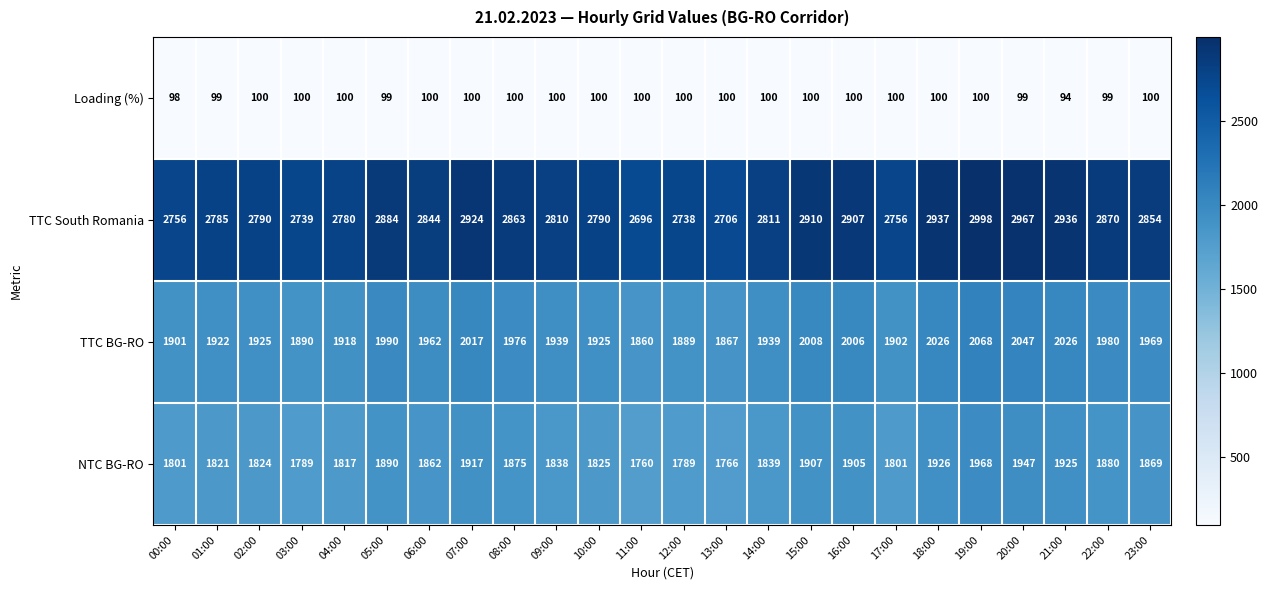

List the series in order of their peak value, lowest first.

Loading (%), NTC BG-RO, TTC BG-RO, TTC South Romania